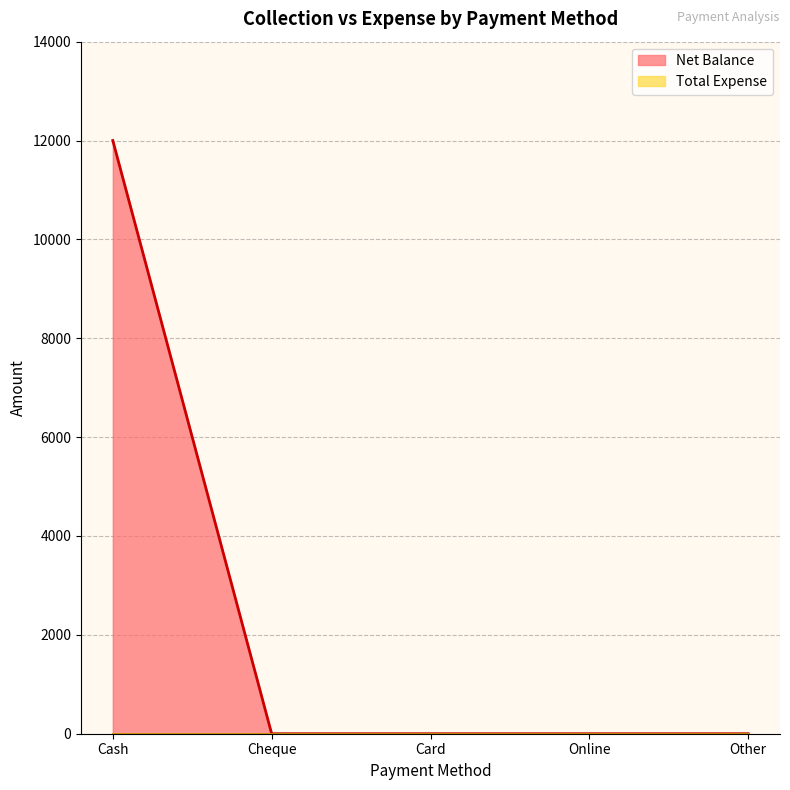

Is it true that the value at Cash is 12000?

True